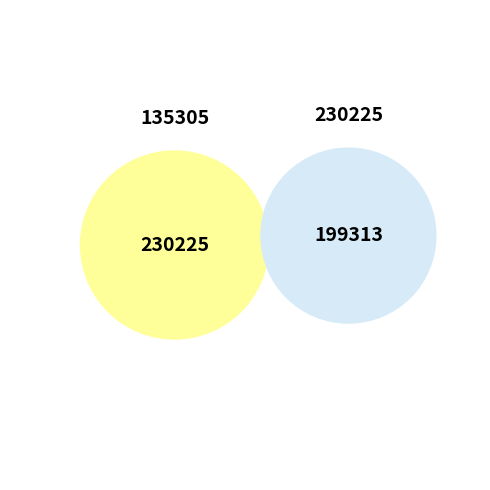

Does any single category account for the majority?

Yes